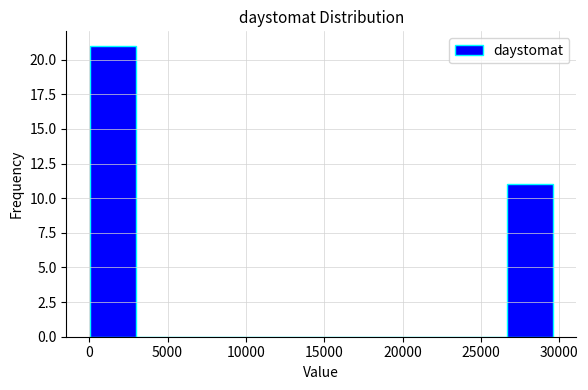

How tall is the bar that spans 26500 to 29500 on the x-axis? Neither the bar edges nor the heights are printed on the chart, so give them approximately, as read against the axes.

11